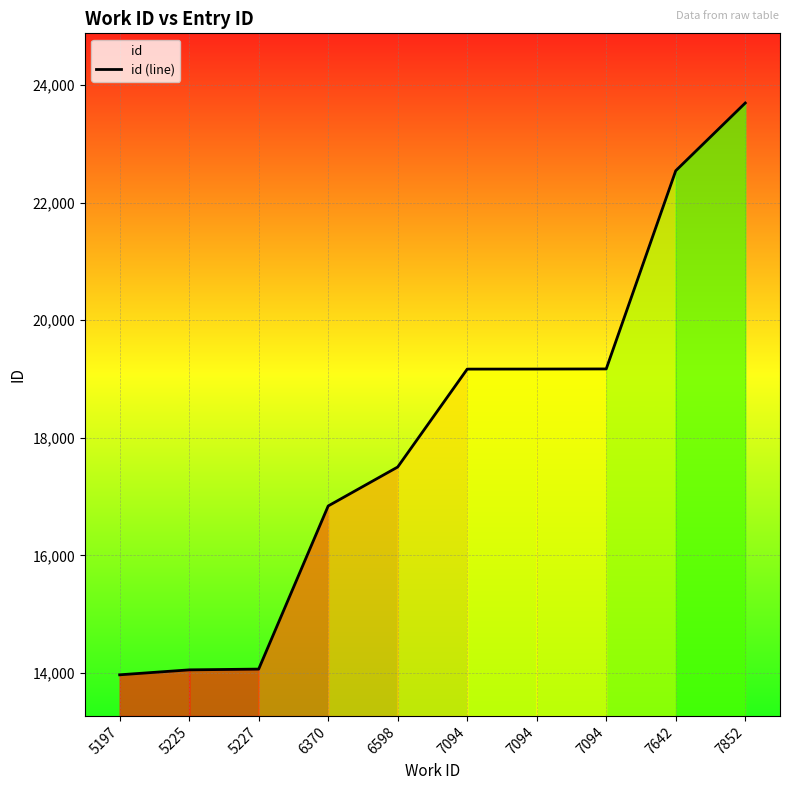

What is the maximum value shown in the chart?

23691